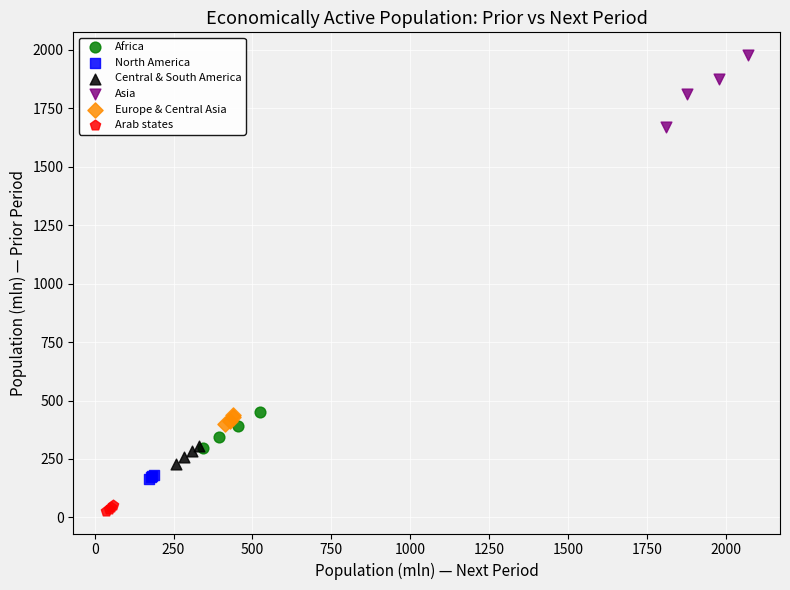

Which series contains the lowest Y value?

Arab states